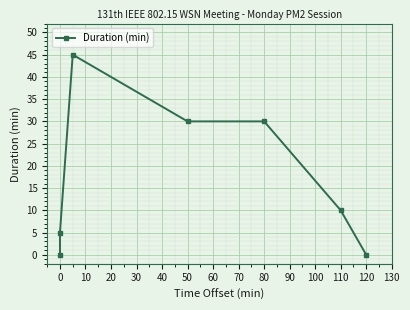

What is the value of the 5th point from the left?

30